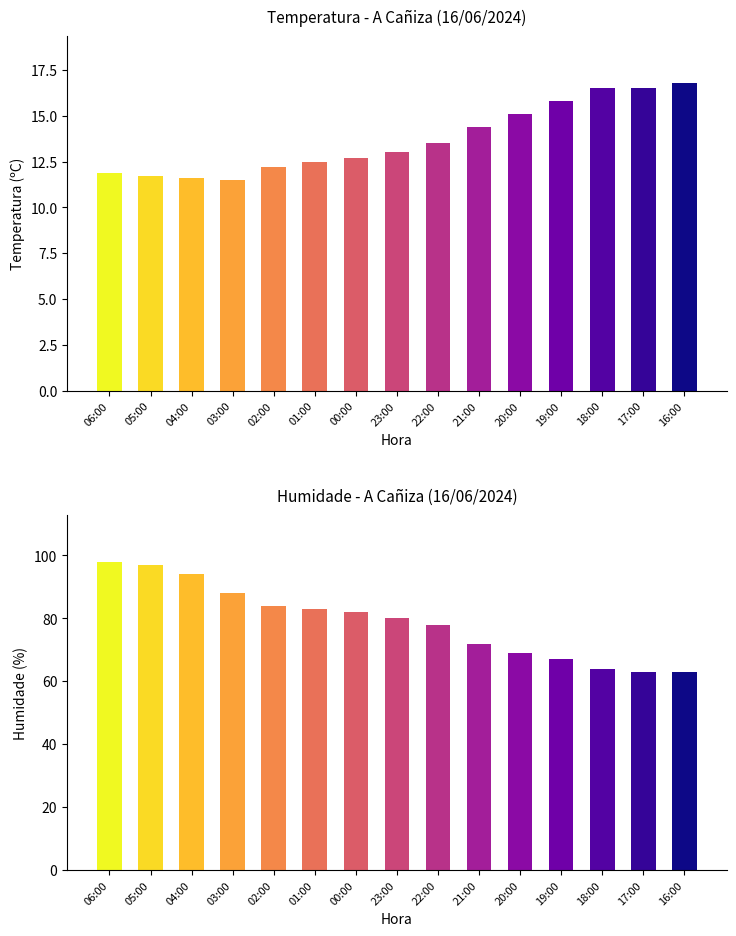

Which series has the largest total across all categories?

Humidade (%)